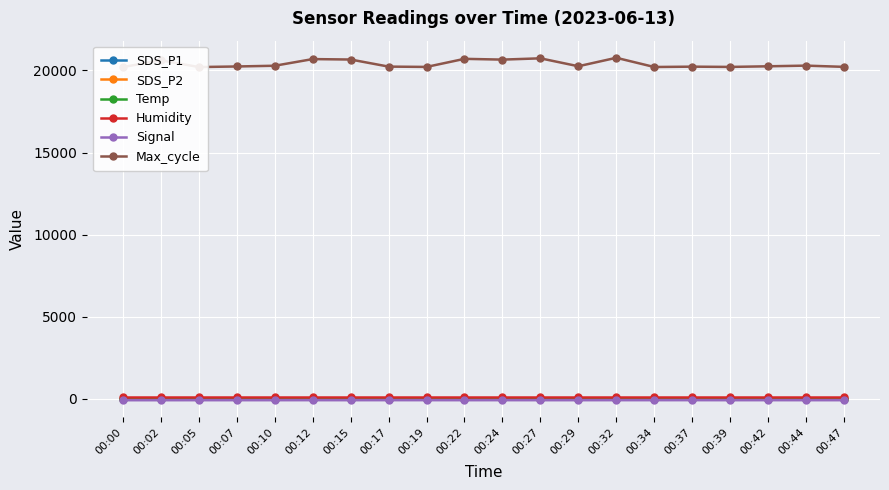

Is it true that Temp equals 18.7 at 00:39?

True